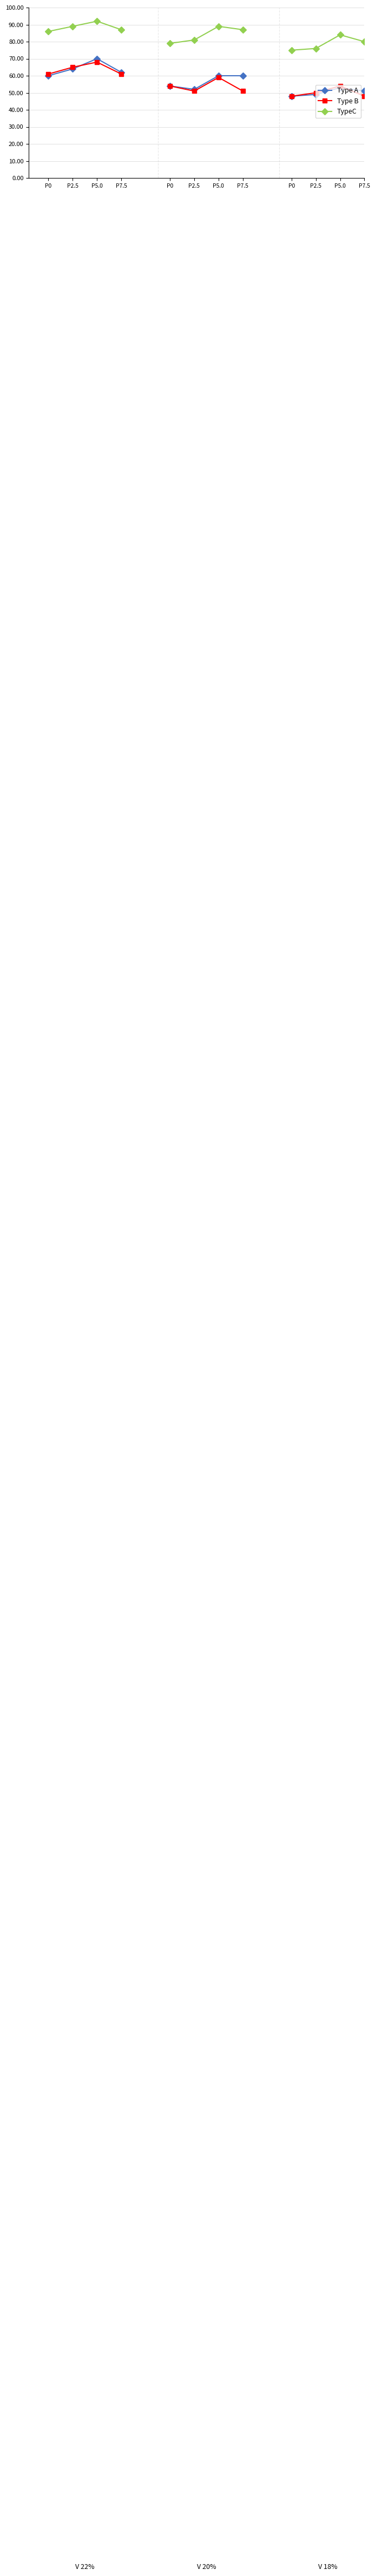

How many times do Type B and Type A cross each other?

1